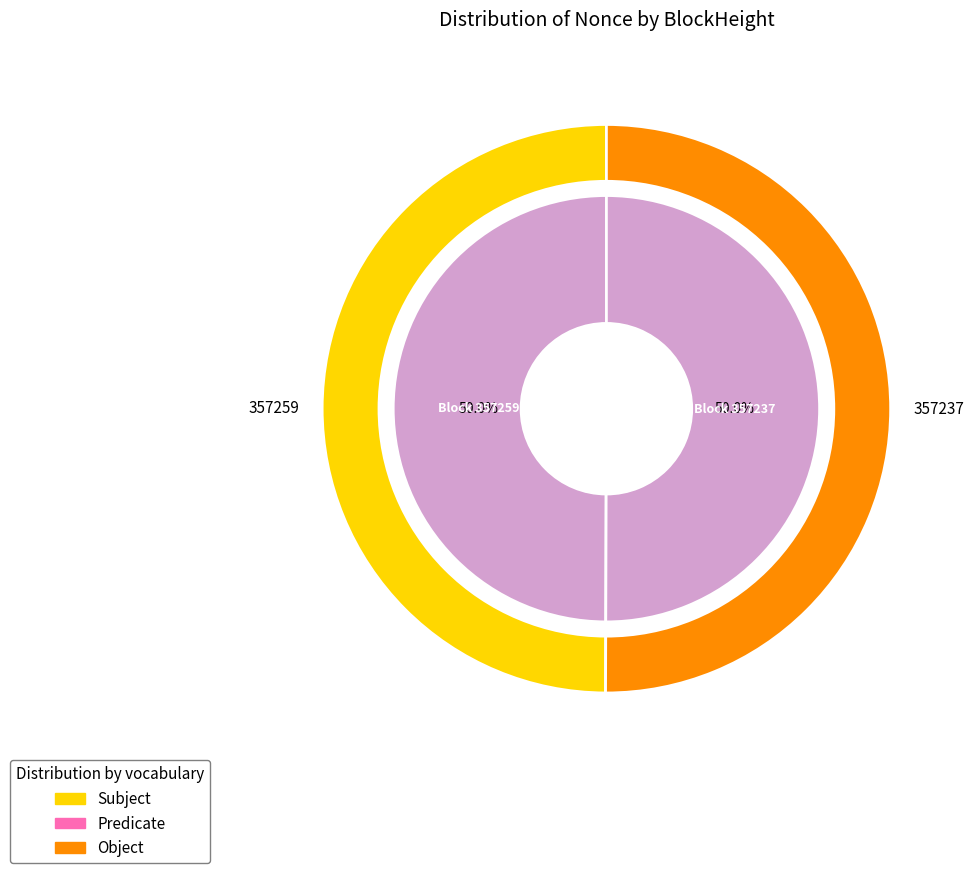

What is the smallest slice in the pie chart?

357259